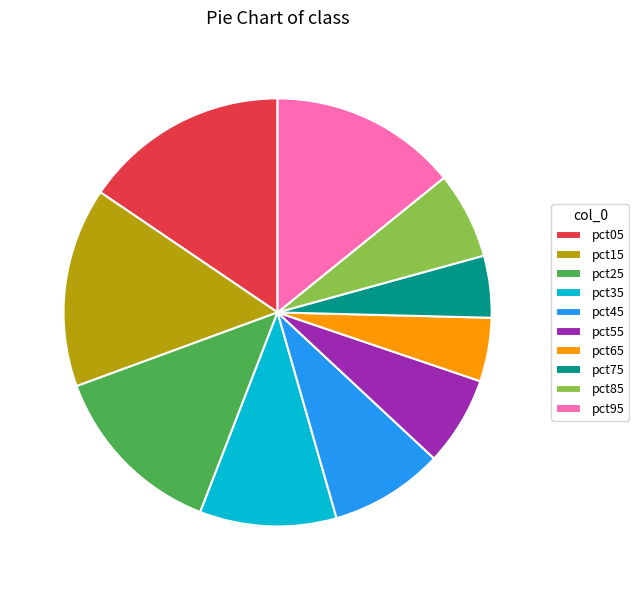

Count the number of slices in the pie.

10